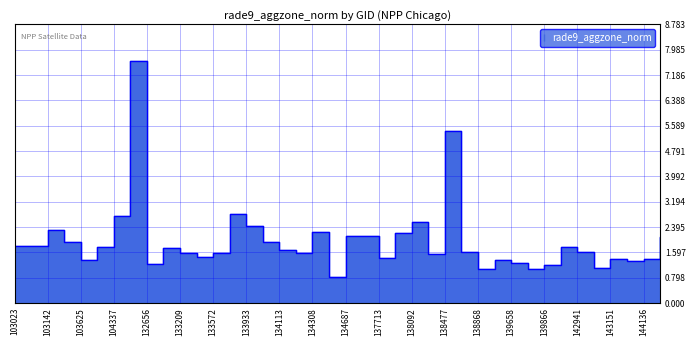

What is the value of the 16th point from the left?

1.9